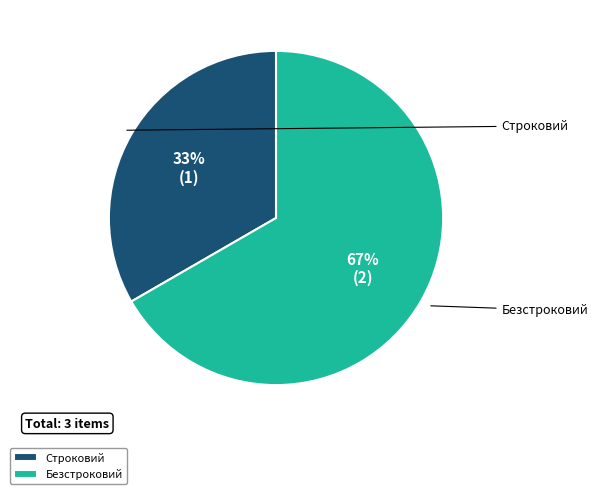

True or false: Безстроковий accounts for 67% of the total.

True